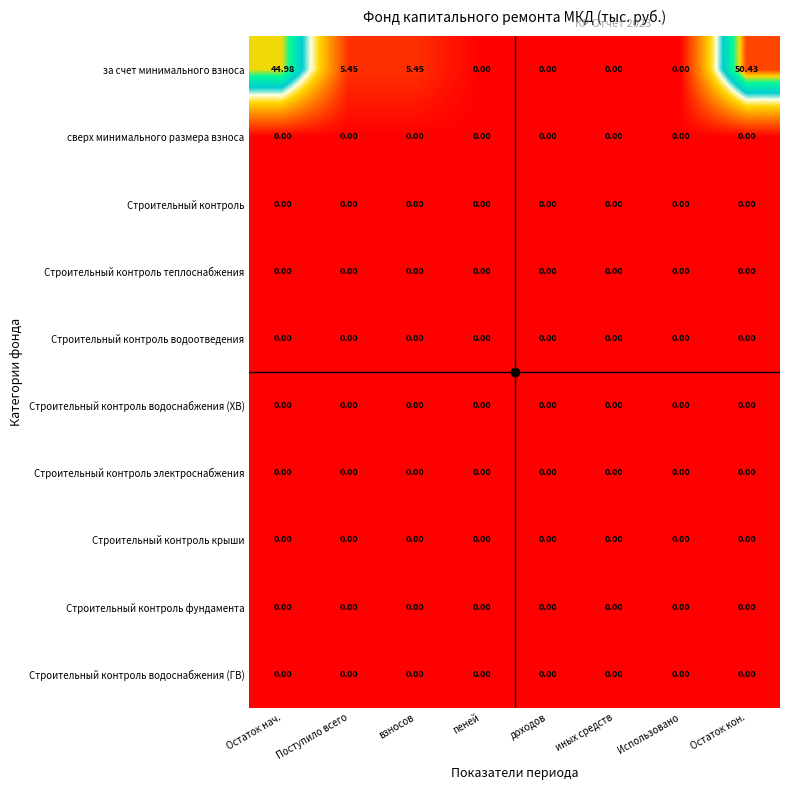

At which category does the chart reach its peak across all series?

Остаток кон.